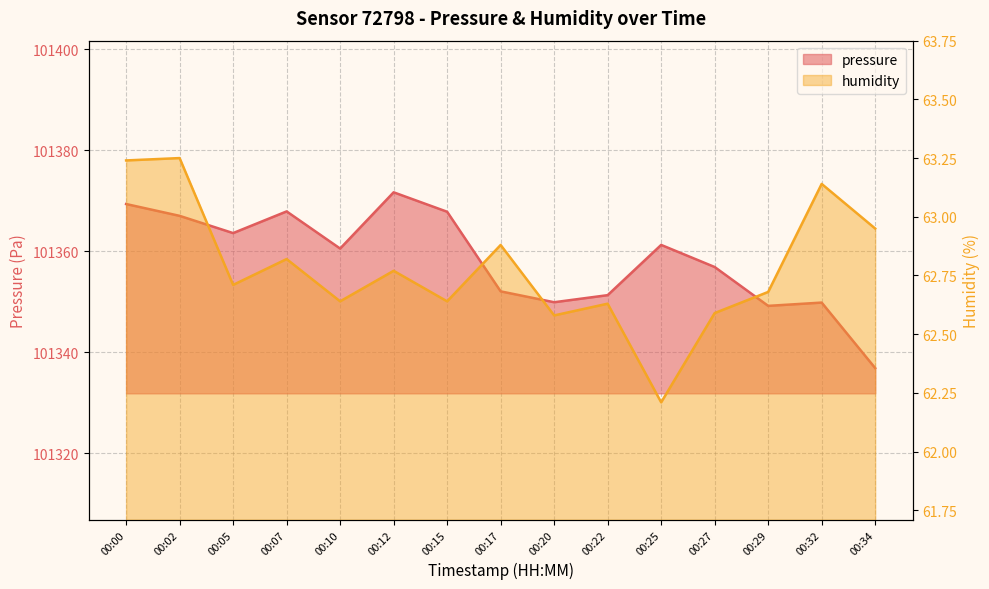

What is the minimum value shown in the chart?

62.2